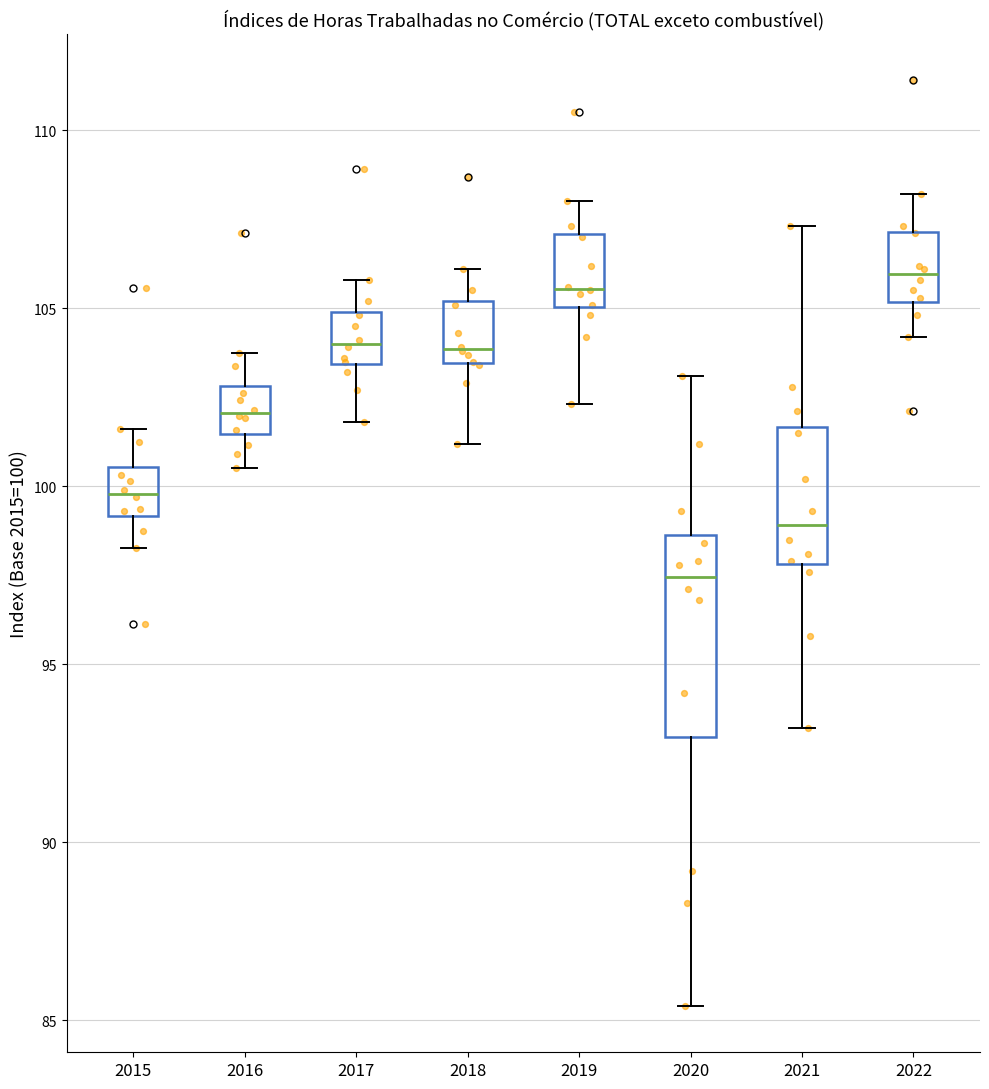

Reading left to right, read every box against the y-axis: the position of its median line, the range the box covers, and the ends of its whiskers. The values are not printed on the chart, so give them approximately, as read against the axis.

2015: median 100.0, box 99.0 to 100.5, whiskers 98.5 to 101.5
2016: median 102.0, box 101.5 to 103.0, whiskers 100.5 to 103.5
2017: median 104.0, box 103.5 to 105.0, whiskers 102.0 to 106.0
2018: median 104.0, box 103.5 to 105.0, whiskers 101.0 to 106.0
2019: median 105.5, box 105.0 to 107.0, whiskers 102.5 to 108.0
2020: median 97.5, box 93.0 to 98.5, whiskers 85.5 to 103.0
2021: median 99.0, box 98.0 to 101.5, whiskers 93.0 to 107.5
2022: median 106.0, box 105.0 to 107.0, whiskers 104.0 to 108.0